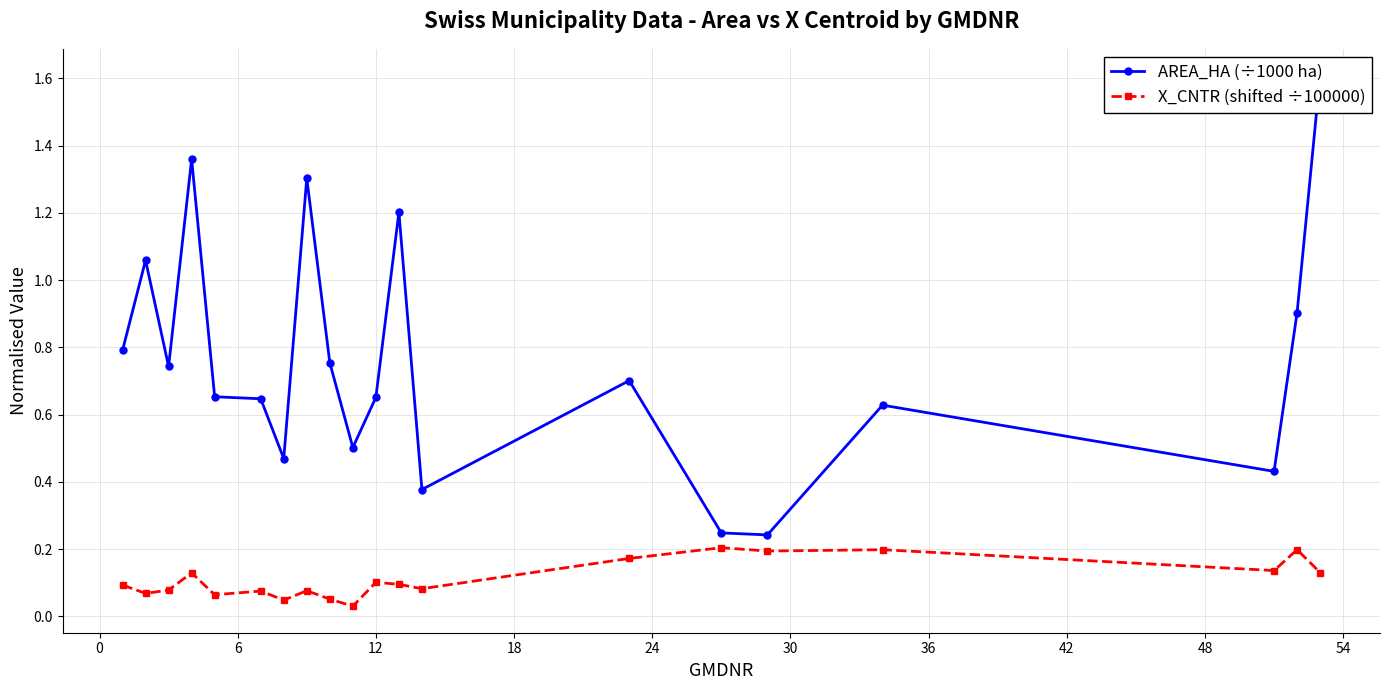

What is the difference between the second highest and minimum values in the X_CNTR (shifted ÷100000) series?

0.2